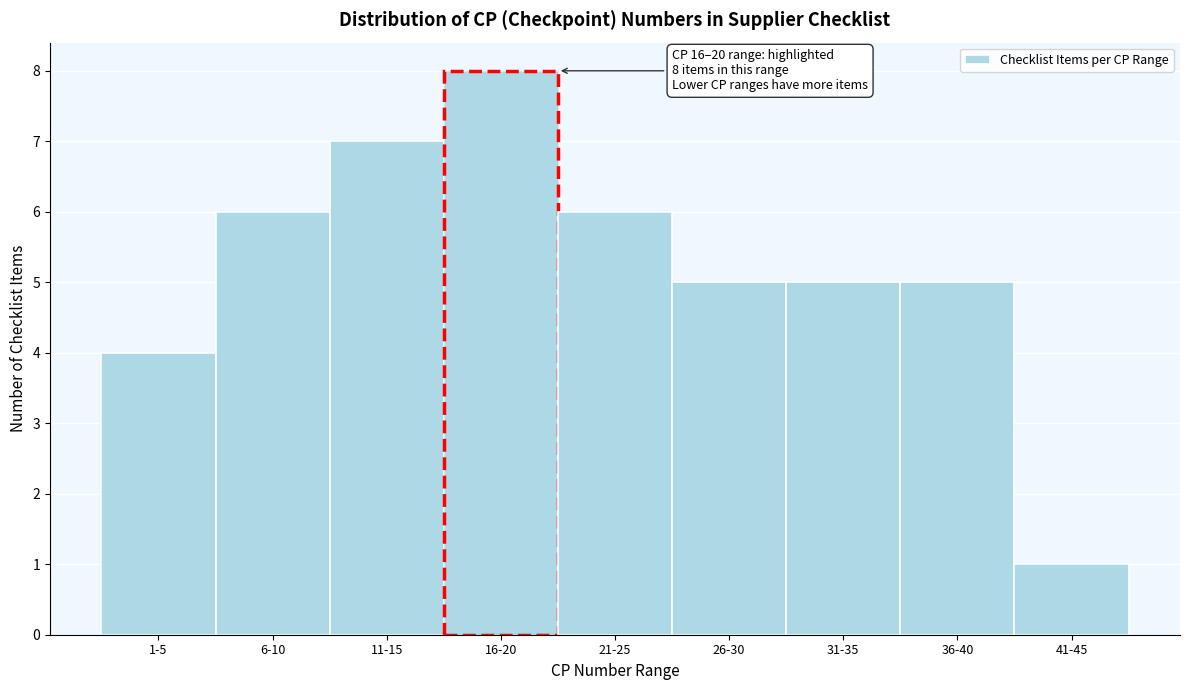

Reading left to right, list all the values displayed in this chart.

1-5=4	6-10=6	11-15=7	16-20=8	21-25=6	26-30=5	31-35=5	36-40=5	41-45=1